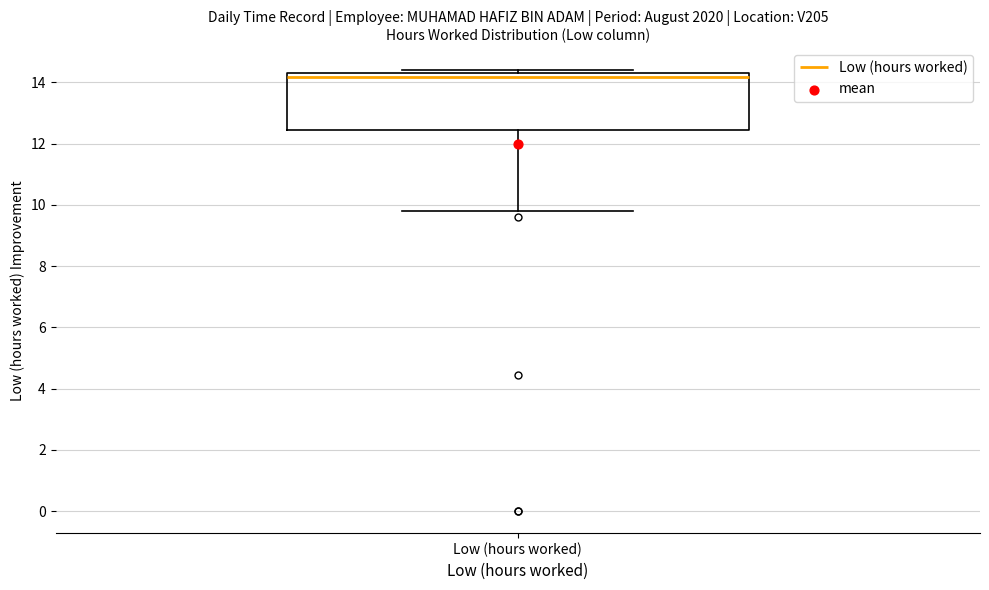

Transcribe this box plot: give where the median line is, the range the box spans, and where the two whiskers end, as read against the y-axis. The values are not printed on the chart, so give them approximately, as read against the axis.

median 14.2, box 12.4 to 14.4, whiskers 9.8 to 14.4 (just above the box's upper edge)